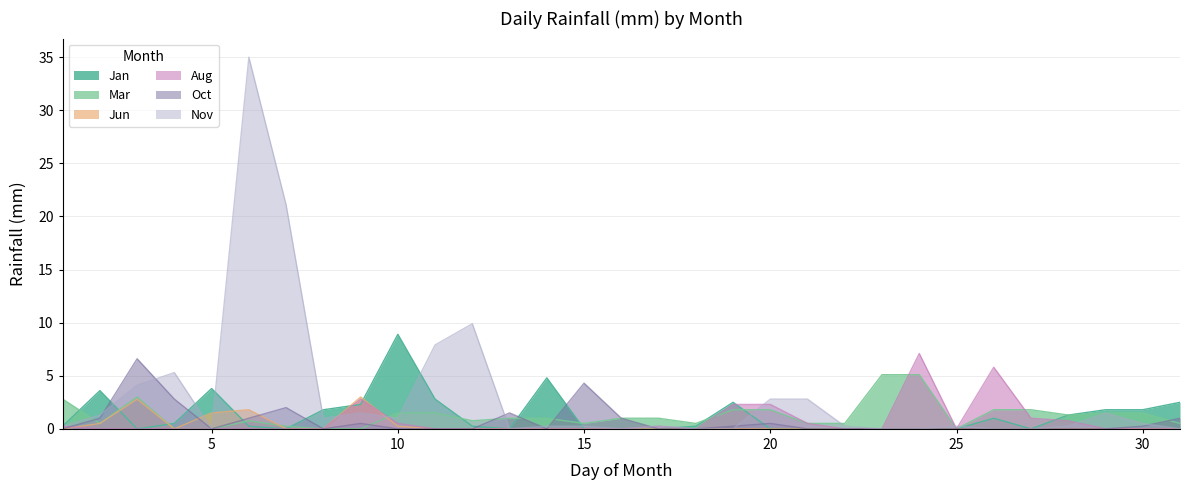

At which category is the sum across all series the highest?

6